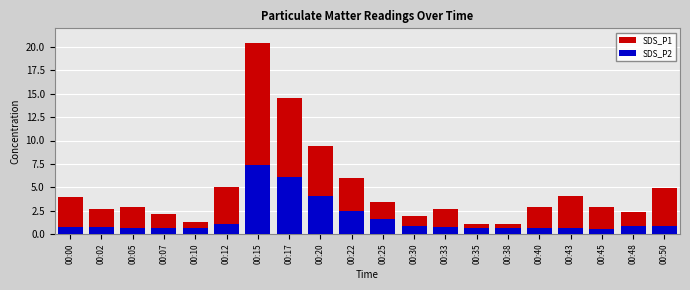

Is it true that SDS_P2 equals 0.9 at 00:38?

False